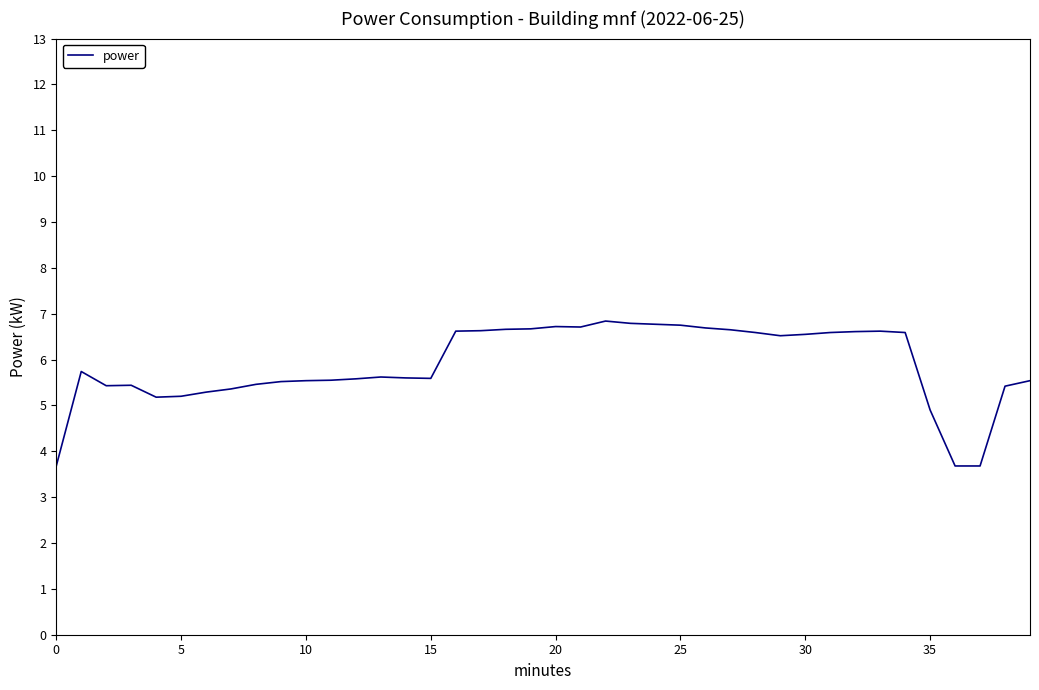

Does the chart display data point markers on the line(s)?

No